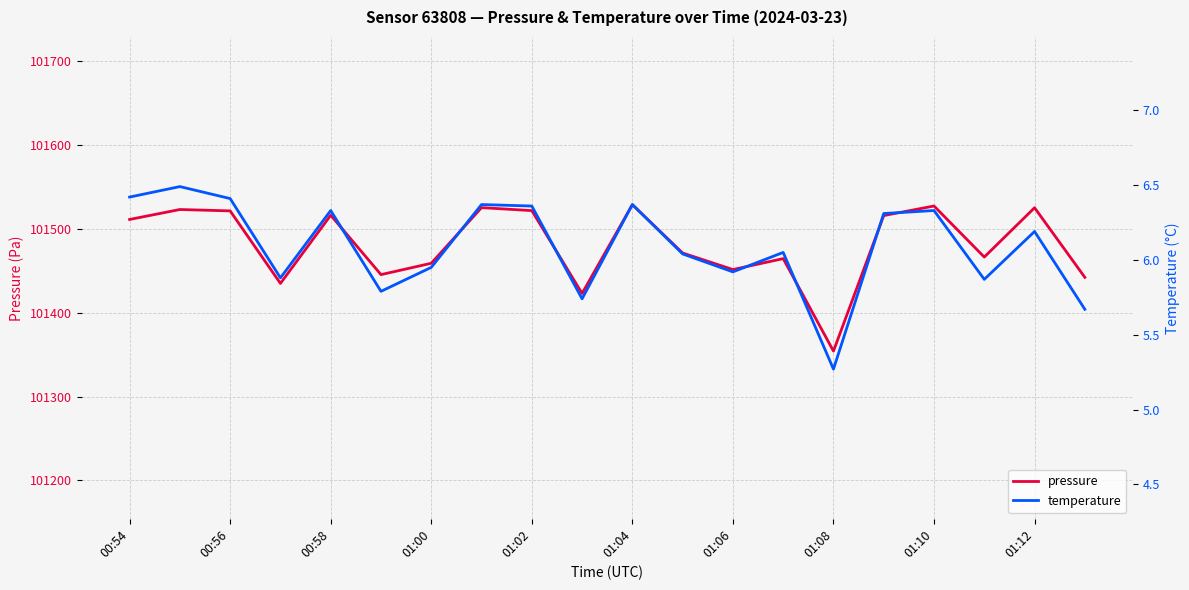

In pressure, how many points are higher than both neighbors (excluding endpoints)?

7